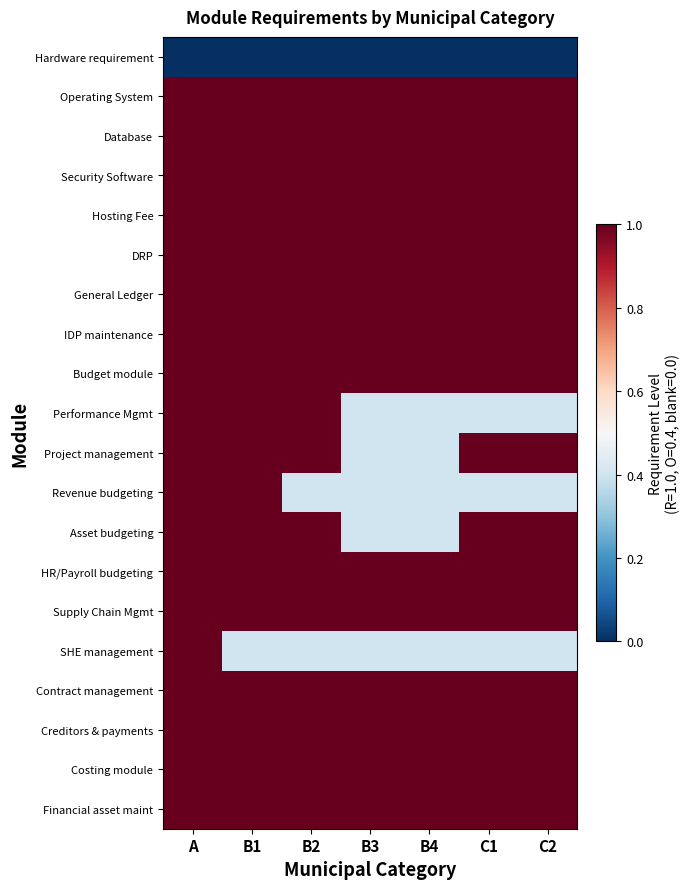

Reading left to right, extract all data points from this chart.

Hardware requirement: A=0.0	B1=0.0	B2=0.0	B3=0.0	B4=0.0	C1=0.0	C2=0.0
Operating System: A=1.0	B1=1.0	B2=1.0	B3=1.0	B4=1.0	C1=1.0	C2=1.0
Database: A=1.0	B1=1.0	B2=1.0	B3=1.0	B4=1.0	C1=1.0	C2=1.0
Security Software: A=1.0	B1=1.0	B2=1.0	B3=1.0	B4=1.0	C1=1.0	C2=1.0
Hosting Fee: A=1.0	B1=1.0	B2=1.0	B3=1.0	B4=1.0	C1=1.0	C2=1.0
DRP: A=1.0	B1=1.0	B2=1.0	B3=1.0	B4=1.0	C1=1.0	C2=1.0
General Ledger: A=1.0	B1=1.0	B2=1.0	B3=1.0	B4=1.0	C1=1.0	C2=1.0
IDP maintenance: A=1.0	B1=1.0	B2=1.0	B3=1.0	B4=1.0	C1=1.0	C2=1.0
Budget module: A=1.0	B1=1.0	B2=1.0	B3=1.0	B4=1.0	C1=1.0	C2=1.0
Performance Mgmt: A=1.0	B1=1.0	B2=1.0	B3=0.4	B4=0.4	C1=0.4	C2=0.4
Project management: A=1.0	B1=1.0	B2=1.0	B3=0.4	B4=0.4	C1=1.0	C2=1.0
Revenue budgeting: A=1.0	B1=1.0	B2=0.4	B3=0.4	B4=0.4	C1=0.4	C2=0.4
Asset budgeting: A=1.0	B1=1.0	B2=1.0	B3=0.4	B4=0.4	C1=1.0	C2=1.0
HR/Payroll budgeting: A=1.0	B1=1.0	B2=1.0	B3=1.0	B4=1.0	C1=1.0	C2=1.0
Supply Chain Mgmt: A=1.0	B1=1.0	B2=1.0	B3=1.0	B4=1.0	C1=1.0	C2=1.0
SHE management: A=1.0	B1=0.4	B2=0.4	B3=0.4	B4=0.4	C1=0.4	C2=0.4
Contract management: A=1.0	B1=1.0	B2=1.0	B3=1.0	B4=1.0	C1=1.0	C2=1.0
Creditors & payments: A=1.0	B1=1.0	B2=1.0	B3=1.0	B4=1.0	C1=1.0	C2=1.0
Costing module: A=1.0	B1=1.0	B2=1.0	B3=1.0	B4=1.0	C1=1.0	C2=1.0
Financial asset maint: A=1.0	B1=1.0	B2=1.0	B3=1.0	B4=1.0	C1=1.0	C2=1.0